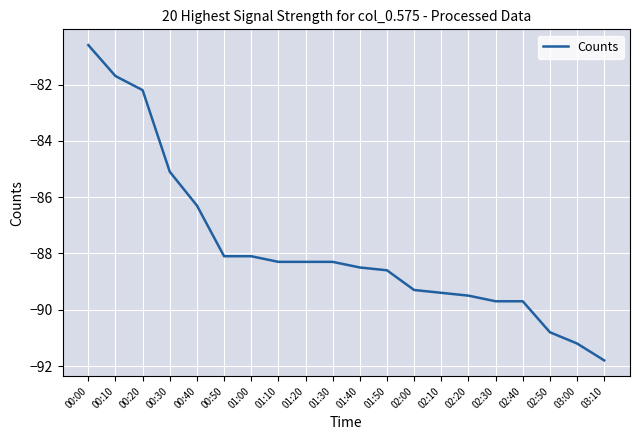

Reading left to right, extract all data points from this chart.

00:00=-80.6	00:10=-81.7	00:20=-82.2	00:30=-85.1	00:40=-86.3	00:50=-88.1	01:00=-88.1	01:10=-88.3	01:20=-88.3	01:30=-88.3	01:40=-88.5	01:50=-88.6	02:00=-89.3	02:10=-89.4	02:20=-89.5	02:30=-89.7	02:40=-89.7	02:50=-90.8	03:00=-91.2	03:10=-91.8